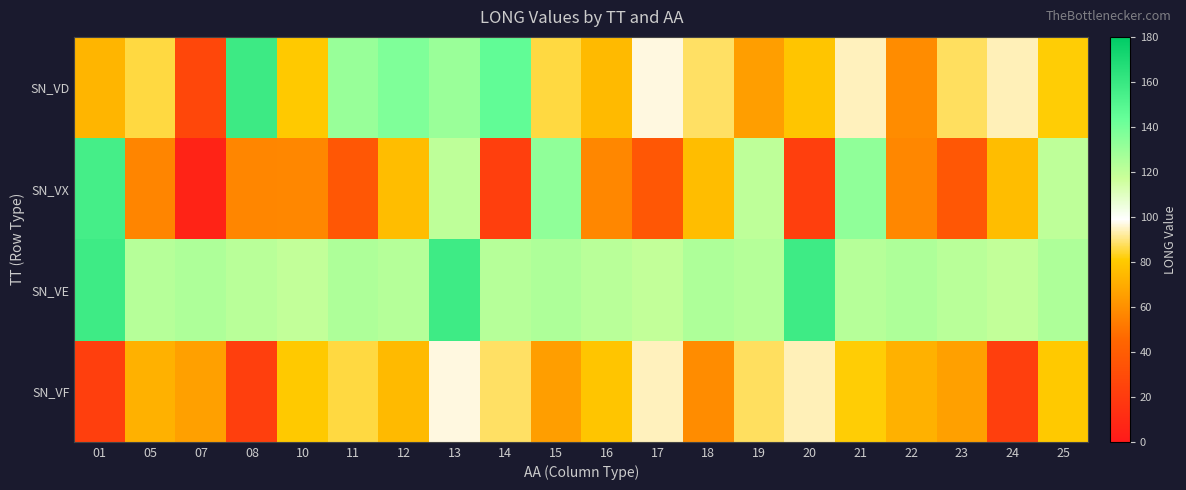

What is the greatest value displayed?

157.9